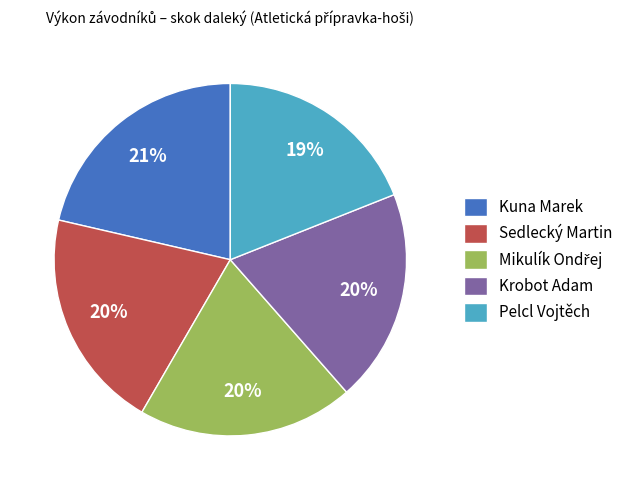

Between Krobot Adam and Kuna Marek, which is larger?

Kuna Marek